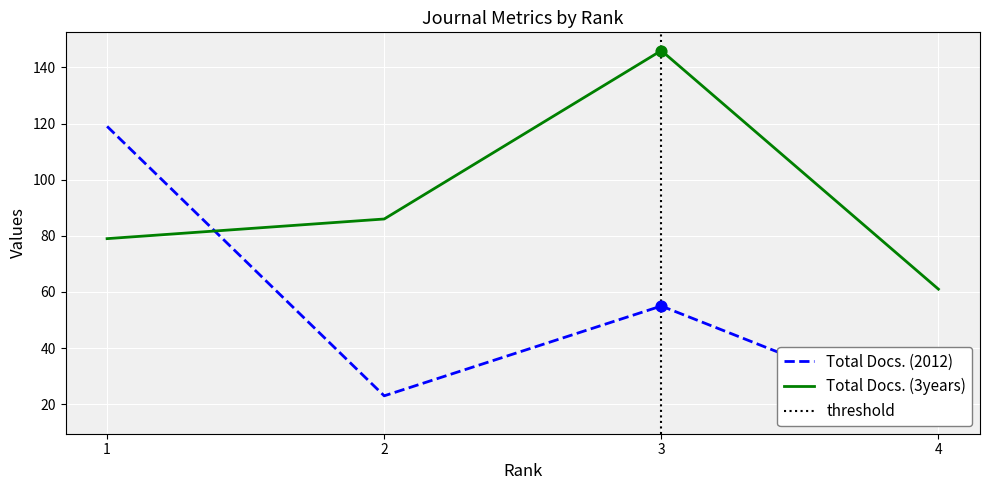

Which series has the largest total across all categories?

Total Docs. (3years)